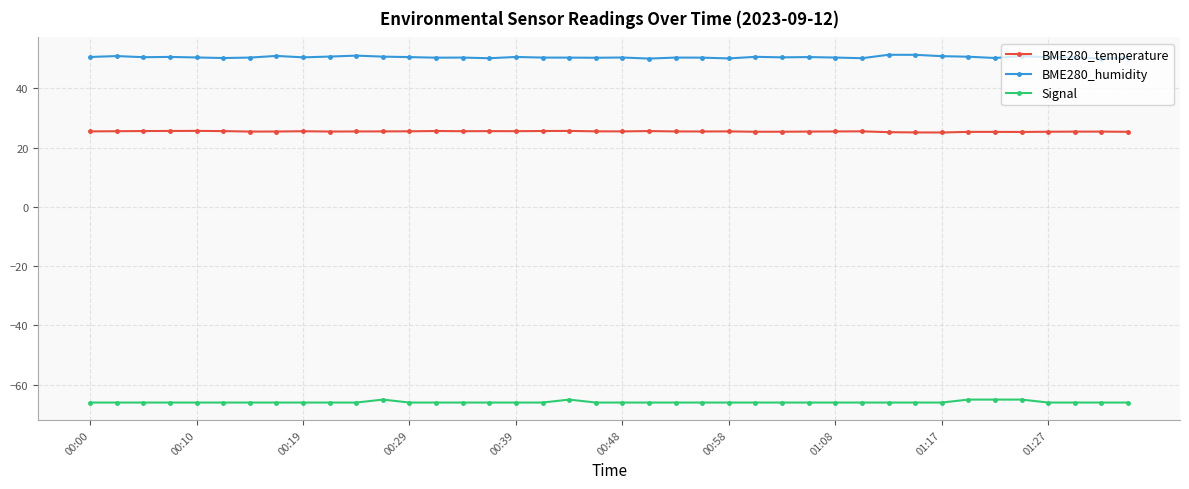

Rank the series by their average value, from highest to lowest.

BME280_humidity, BME280_temperature, Signal